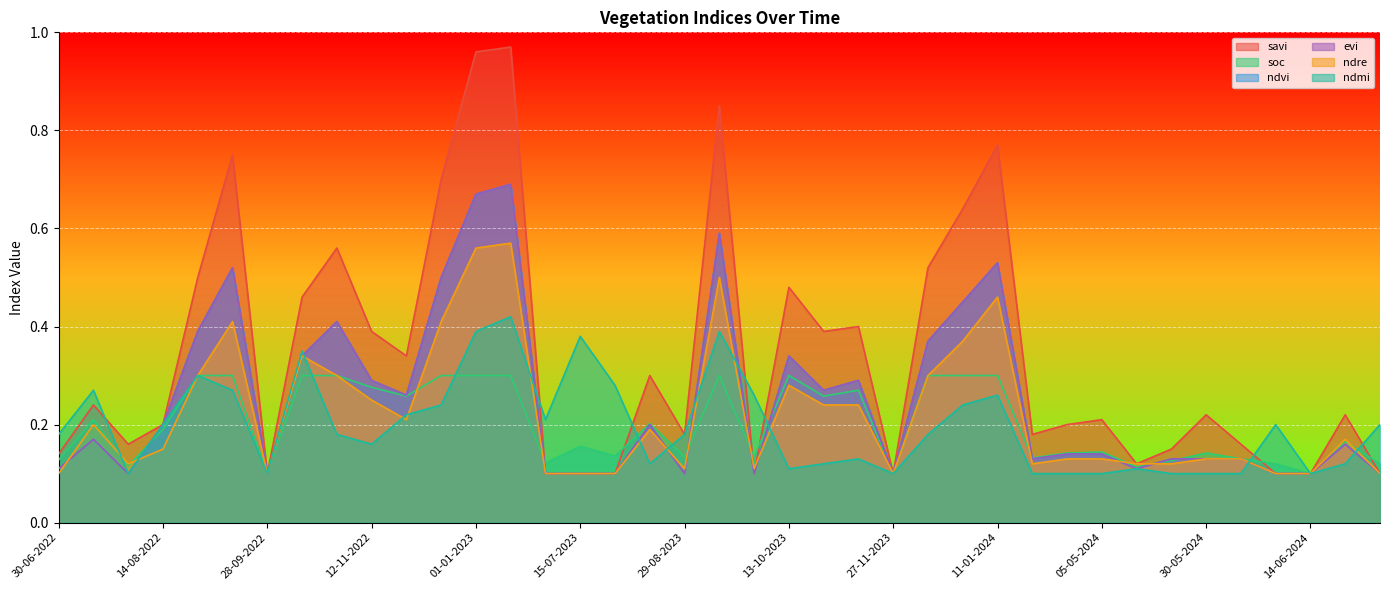

Which has a higher value, 30-05-2024 or 30-07-2022?

30-05-2024